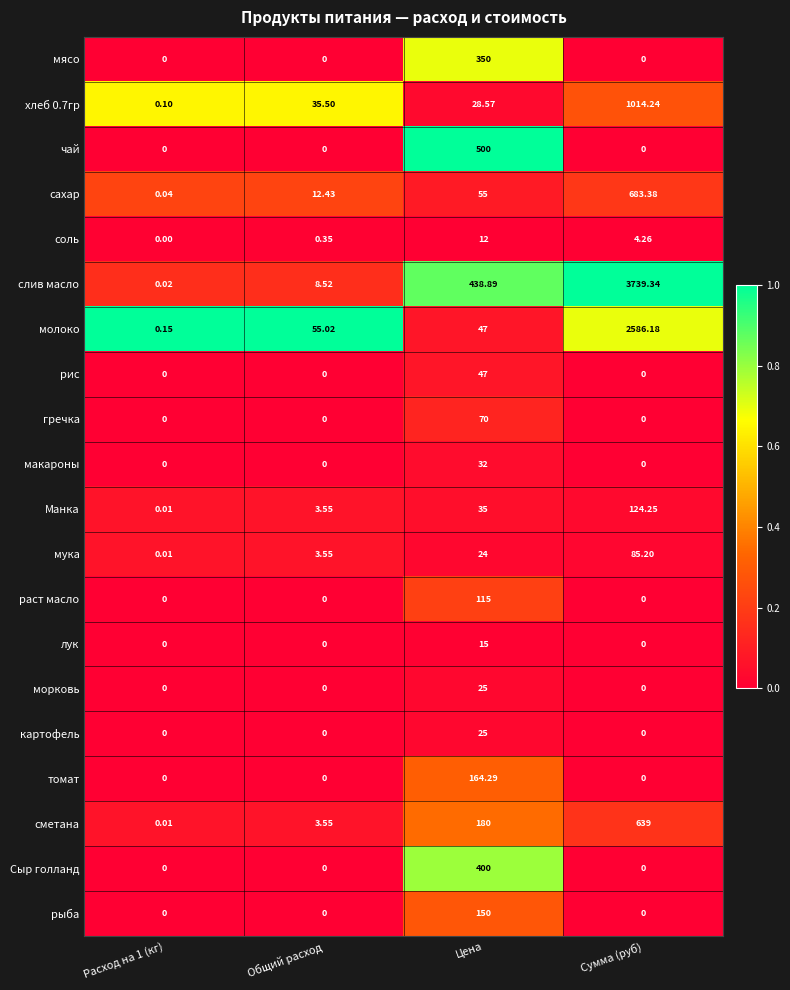

At which label does макароны reach its peak?

Цена